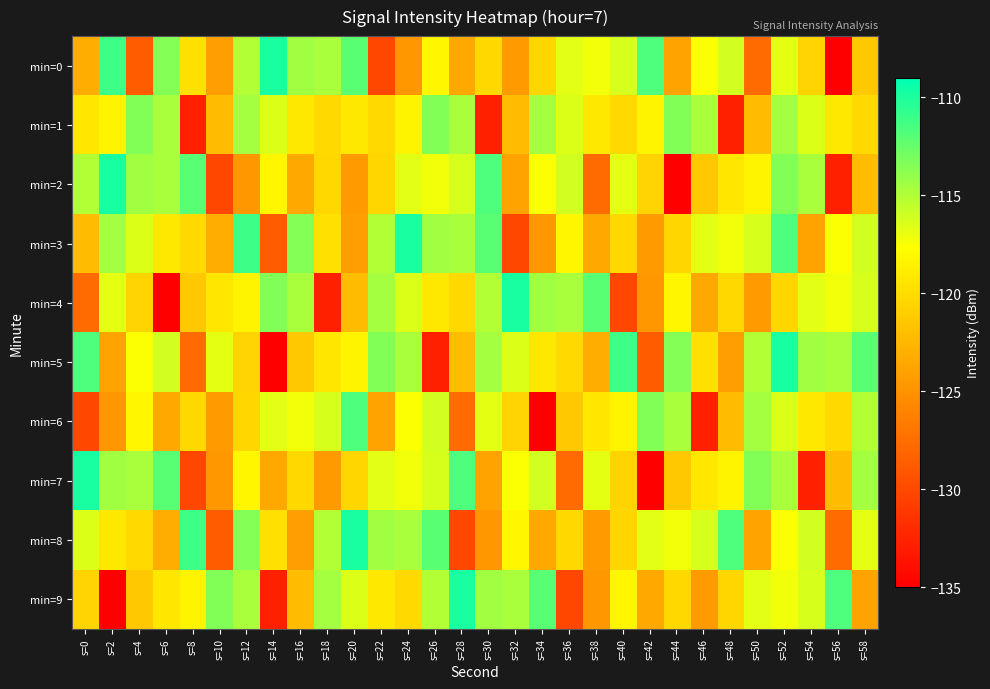

Reading left to right, extract all data points from this chart.

min=0: s=0=-123.1	s=2=-111.1	s=4=-128.7	s=6=-113.5	s=8=-119.7	s=10=-124.2	s=12=-115.1	s=14=-109.9	s=16=-114.5	s=18=-114.8	s=20=-112.1	s=22=-130.1	s=24=-124.6	s=26=-118.3	s=28=-123.5	s=30=-120.3	s=32=-124.5	s=34=-120.5	s=36=-116.7	s=38=-117.2	s=40=-116.3	s=42=-111.7	s=44=-123.9	s=46=-117.6	s=48=-116.1	s=50=-127.6	s=52=-116.8	s=54=-120.5	s=56=-135.0	s=58=-121.4
min=1: s=0=-119.3	s=2=-118.4	s=4=-113.4	s=6=-114.8	s=8=-132.8	s=10=-122.2	s=12=-114.5	s=14=-116.5	s=16=-119.2	s=18=-120.2	s=20=-119.2	s=22=-120.2	s=24=-118.4	s=26=-113.4	s=28=-114.8	s=30=-132.8	s=32=-122.2	s=34=-114.5	s=36=-116.5	s=38=-119.2	s=40=-120.2	s=42=-118.4	s=44=-113.4	s=46=-114.8	s=48=-132.8	s=50=-122.2	s=52=-114.5	s=54=-116.5	s=56=-119.2	s=58=-120.2
min=2: s=0=-115.1	s=2=-109.9	s=4=-114.5	s=6=-114.8	s=8=-112.1	s=10=-130.1	s=12=-124.6	s=14=-118.3	s=16=-123.5	s=18=-120.3	s=20=-124.5	s=22=-120.5	s=24=-116.7	s=26=-117.2	s=28=-116.3	s=30=-111.7	s=32=-123.9	s=34=-117.6	s=36=-116.1	s=38=-127.6	s=40=-116.8	s=42=-120.5	s=44=-135.0	s=46=-121.4	s=48=-119.3	s=50=-118.4	s=52=-113.4	s=54=-114.8	s=56=-132.8	s=58=-122.2
min=3: s=0=-122.2	s=2=-114.5	s=4=-116.5	s=6=-119.2	s=8=-120.2	s=10=-123.1	s=12=-111.1	s=14=-128.7	s=16=-113.5	s=18=-119.7	s=20=-124.2	s=22=-115.1	s=24=-109.9	s=26=-114.5	s=28=-114.8	s=30=-112.1	s=32=-130.1	s=34=-124.6	s=36=-118.3	s=38=-123.5	s=40=-120.3	s=42=-124.5	s=44=-120.5	s=46=-116.7	s=48=-117.2	s=50=-116.3	s=52=-111.7	s=54=-123.9	s=56=-117.6	s=58=-116.1
min=4: s=0=-127.6	s=2=-116.8	s=4=-120.5	s=6=-135.0	s=8=-121.4	s=10=-119.3	s=12=-118.4	s=14=-113.4	s=16=-114.8	s=18=-132.8	s=20=-122.2	s=22=-114.5	s=24=-116.5	s=26=-119.2	s=28=-120.2	s=30=-115.1	s=32=-109.9	s=34=-114.5	s=36=-114.8	s=38=-112.1	s=40=-130.1	s=42=-124.6	s=44=-118.3	s=46=-123.5	s=48=-120.3	s=50=-124.5	s=52=-120.5	s=54=-116.7	s=56=-117.2	s=58=-116.3
min=5: s=0=-111.7	s=2=-123.9	s=4=-117.6	s=6=-116.1	s=8=-127.6	s=10=-116.8	s=12=-120.5	s=14=-135.0	s=16=-121.4	s=18=-119.3	s=20=-118.4	s=22=-113.4	s=24=-114.8	s=26=-132.8	s=28=-122.2	s=30=-114.5	s=32=-116.5	s=34=-119.2	s=36=-120.2	s=38=-123.1	s=40=-111.1	s=42=-128.7	s=44=-113.5	s=46=-119.7	s=48=-124.2	s=50=-115.1	s=52=-109.9	s=54=-114.5	s=56=-114.8	s=58=-112.1
min=6: s=0=-130.1	s=2=-124.6	s=4=-118.3	s=6=-123.5	s=8=-120.3	s=10=-124.5	s=12=-120.5	s=14=-116.7	s=16=-117.2	s=18=-116.3	s=20=-111.7	s=22=-123.9	s=24=-117.6	s=26=-116.1	s=28=-127.6	s=30=-116.8	s=32=-120.5	s=34=-135.0	s=36=-121.4	s=38=-119.3	s=40=-118.4	s=42=-113.4	s=44=-114.8	s=46=-132.8	s=48=-122.2	s=50=-114.5	s=52=-116.5	s=54=-119.2	s=56=-120.2	s=58=-115.1
min=7: s=0=-109.9	s=2=-114.5	s=4=-114.8	s=6=-112.1	s=8=-130.1	s=10=-124.6	s=12=-118.3	s=14=-123.5	s=16=-120.3	s=18=-124.5	s=20=-120.5	s=22=-116.7	s=24=-117.2	s=26=-116.3	s=28=-111.7	s=30=-123.9	s=32=-117.6	s=34=-116.1	s=36=-127.6	s=38=-116.8	s=40=-120.5	s=42=-135.0	s=44=-121.4	s=46=-119.3	s=48=-118.4	s=50=-113.4	s=52=-114.8	s=54=-132.8	s=56=-122.2	s=58=-114.5
min=8: s=0=-116.5	s=2=-119.2	s=4=-120.2	s=6=-123.1	s=8=-111.1	s=10=-128.7	s=12=-113.5	s=14=-119.7	s=16=-124.2	s=18=-115.1	s=20=-109.9	s=22=-114.5	s=24=-114.8	s=26=-112.1	s=28=-130.1	s=30=-124.6	s=32=-118.3	s=34=-123.5	s=36=-120.3	s=38=-124.5	s=40=-120.5	s=42=-116.7	s=44=-117.2	s=46=-116.3	s=48=-111.7	s=50=-123.9	s=52=-117.6	s=54=-116.1	s=56=-127.6	s=58=-116.8
min=9: s=0=-120.5	s=2=-135.0	s=4=-121.4	s=6=-119.3	s=8=-118.4	s=10=-113.4	s=12=-114.8	s=14=-132.8	s=16=-122.2	s=18=-114.5	s=20=-116.5	s=22=-119.2	s=24=-120.2	s=26=-115.1	s=28=-109.9	s=30=-114.5	s=32=-114.8	s=34=-112.1	s=36=-130.1	s=38=-124.6	s=40=-118.3	s=42=-123.5	s=44=-120.3	s=46=-124.5	s=48=-120.5	s=50=-116.7	s=52=-117.2	s=54=-116.3	s=56=-111.7	s=58=-123.9